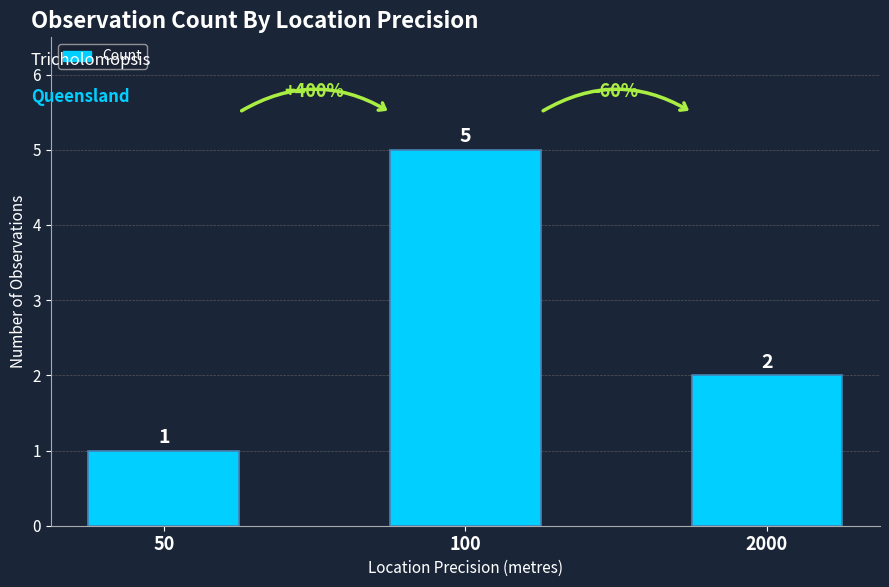

How many series are shown in this chart?

1